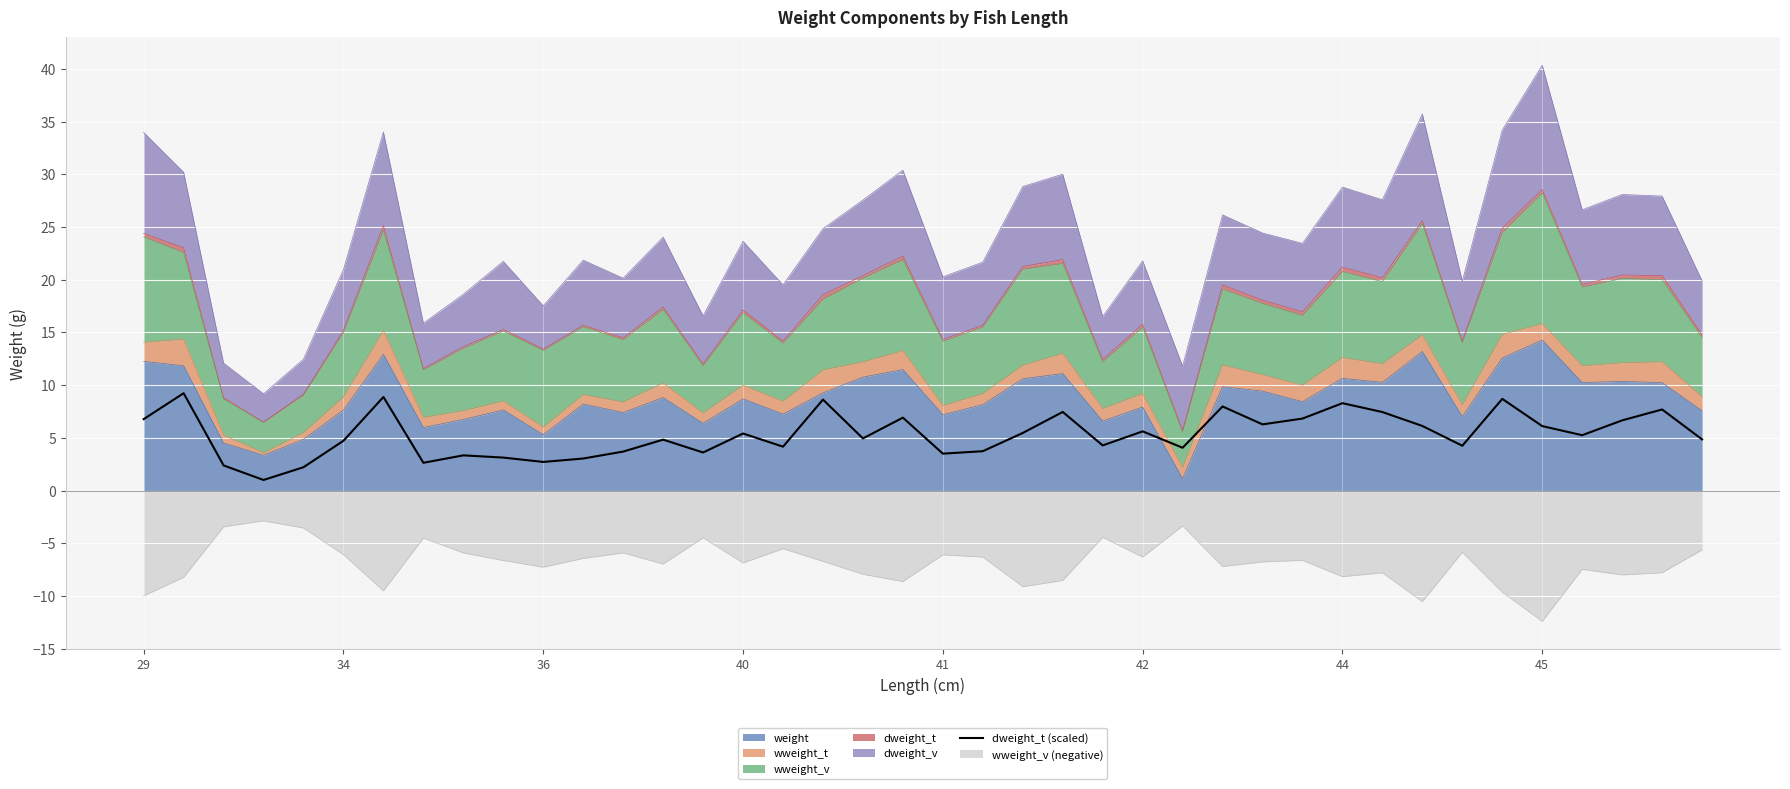

How many data points are less than 5?

20